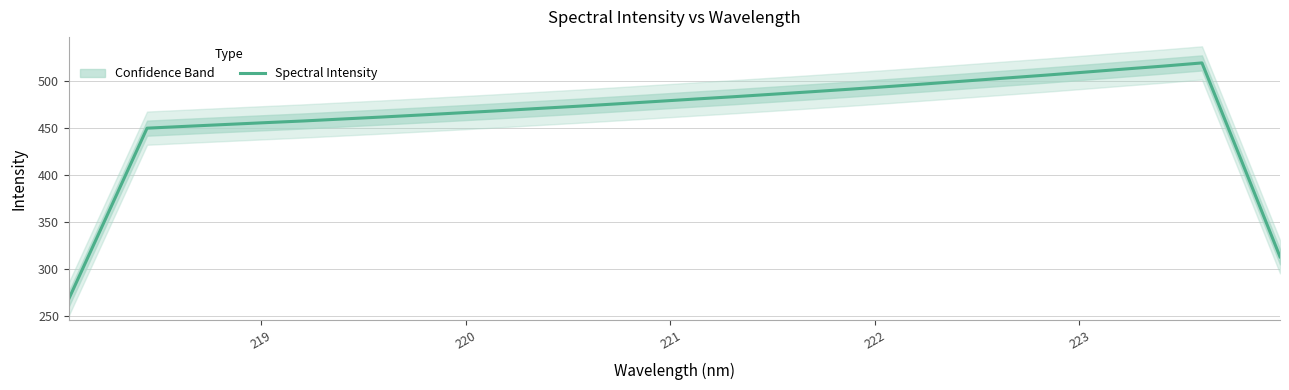

What is the lowest value of the Spectral Intensity series?

268.6